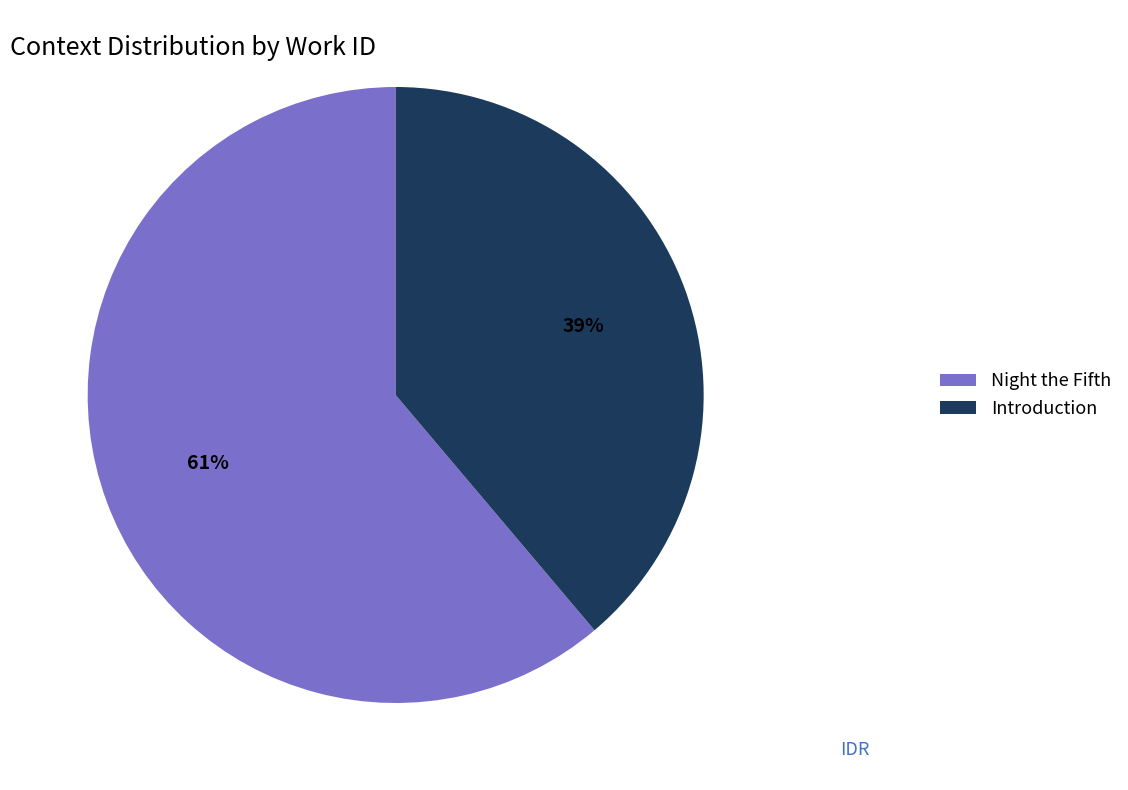

Which category accounts for the majority?

Night the Fifth